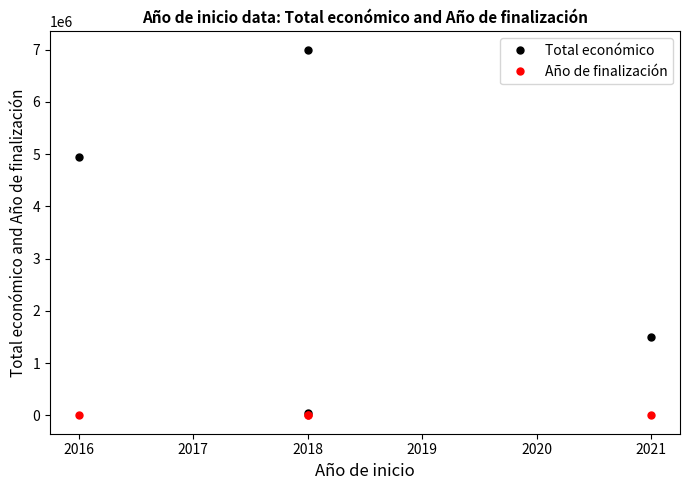

What are all the series names shown in the legend?

Total económico, Año de finalización